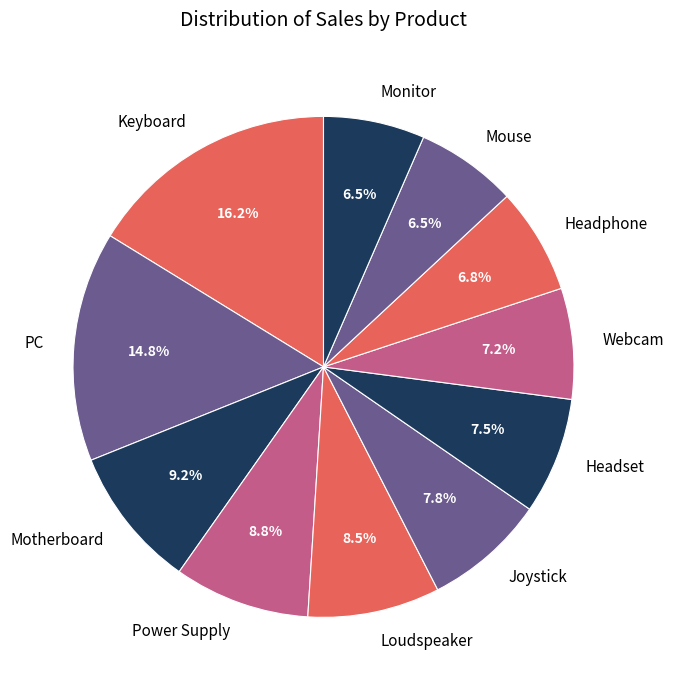

Does Loudspeaker represent more than half of the total?

No